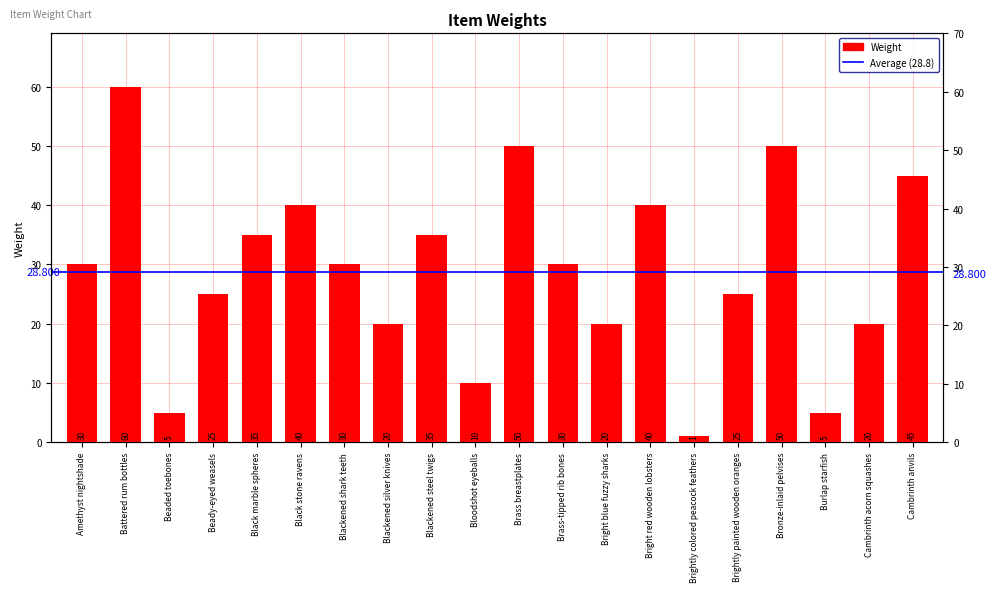

Between Black marble spheres and Blackened shark teeth, which is larger?

Black marble spheres